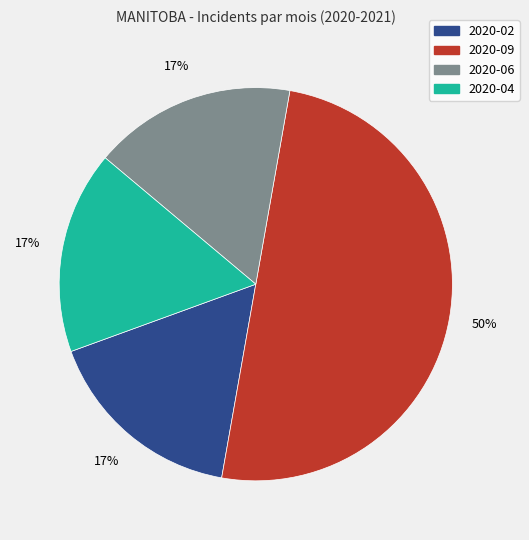

Does 2020-06 account for over 50% of the chart?

No